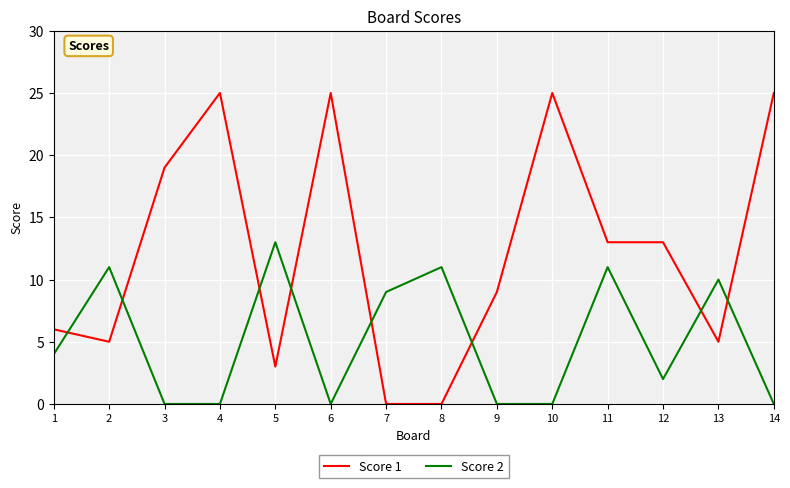

Which series has the largest range (max minus min)?

Score 1